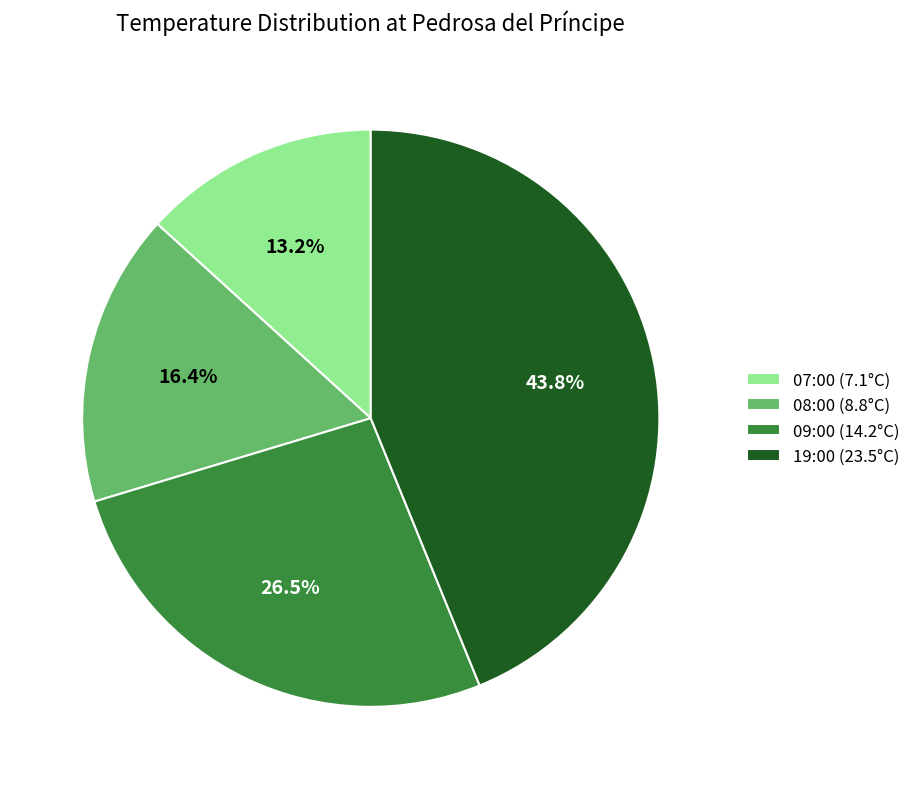

To the nearest percent, what is the difference between the 09:00 (14.2°C) and 19:00 (23.5°C) slice percentages?

17%